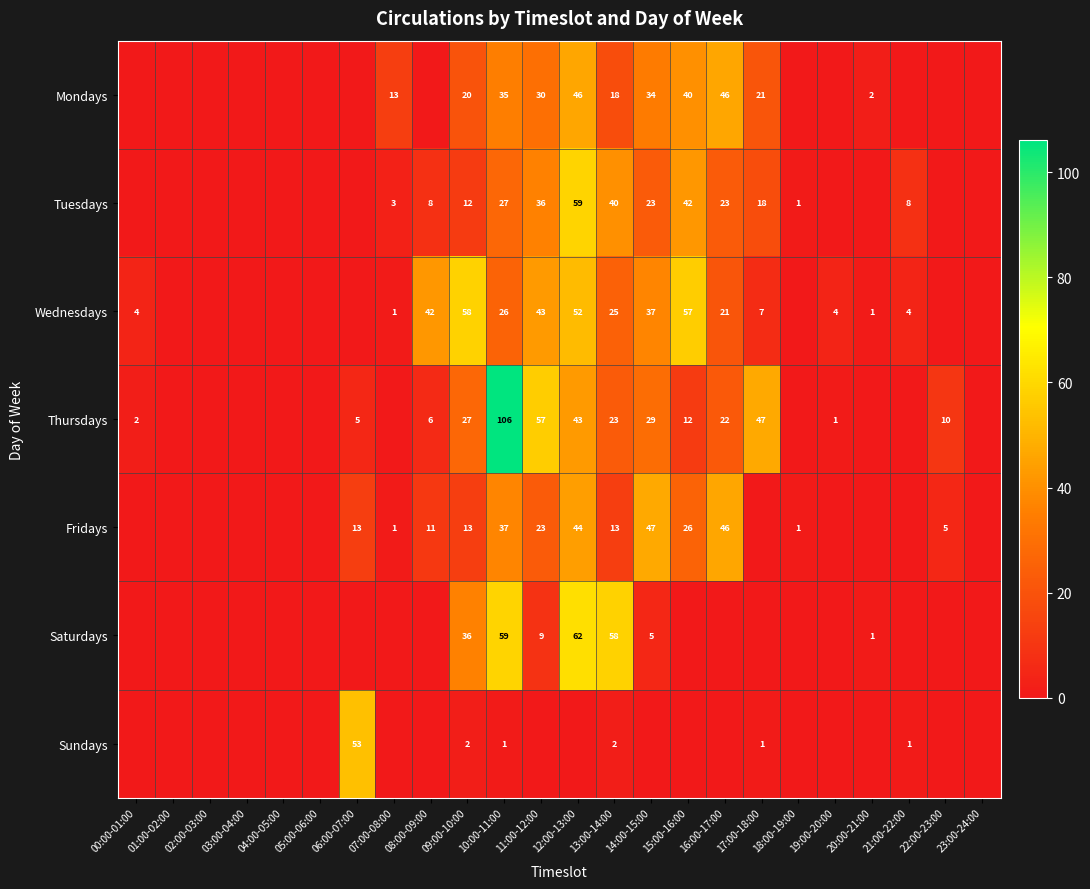

The value of Wednesdays at 21:00-22:00 is 4. True or false?

True